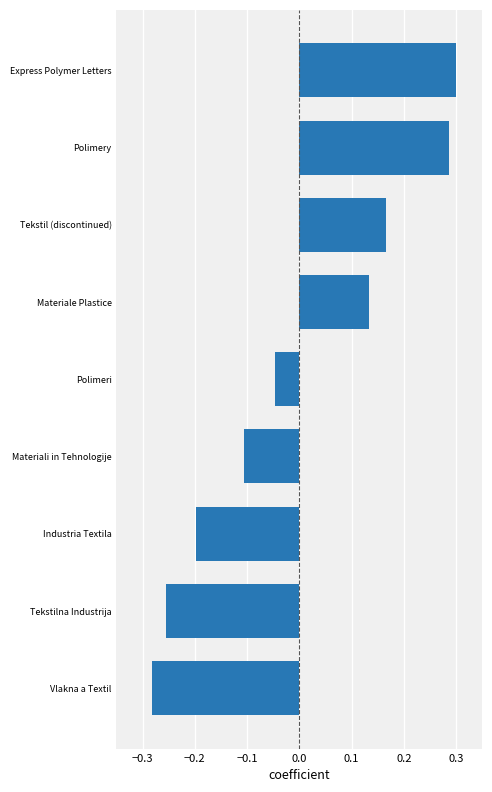

What is the sum of the values at Vlakna a Textil and Tekstilna Industrija?

-0.5